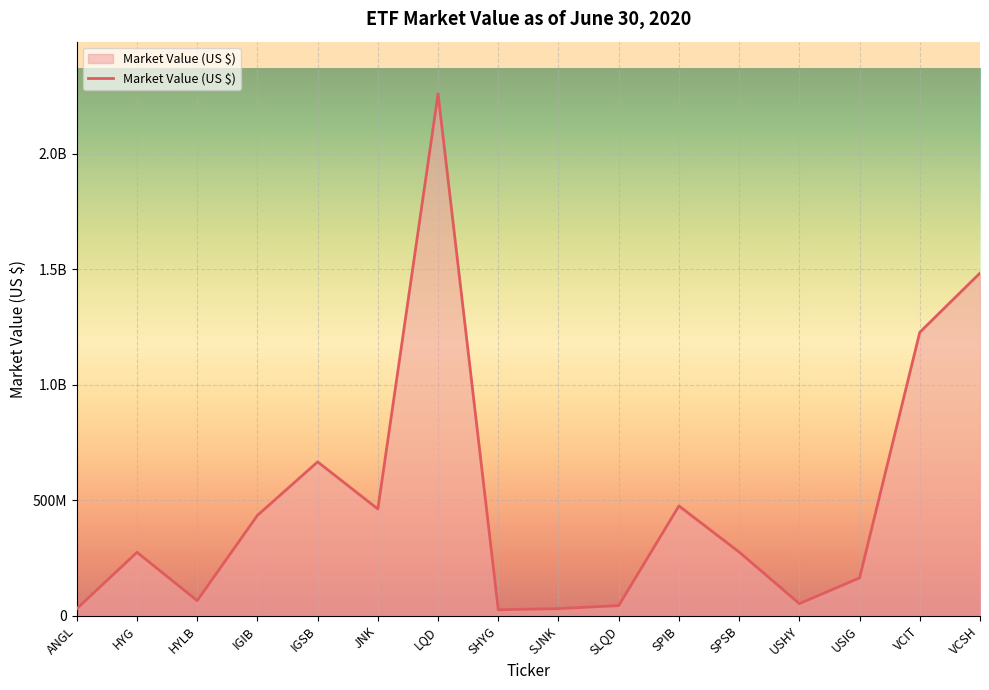

What is the sum of the values at HYLB and JNK?

527629851.5